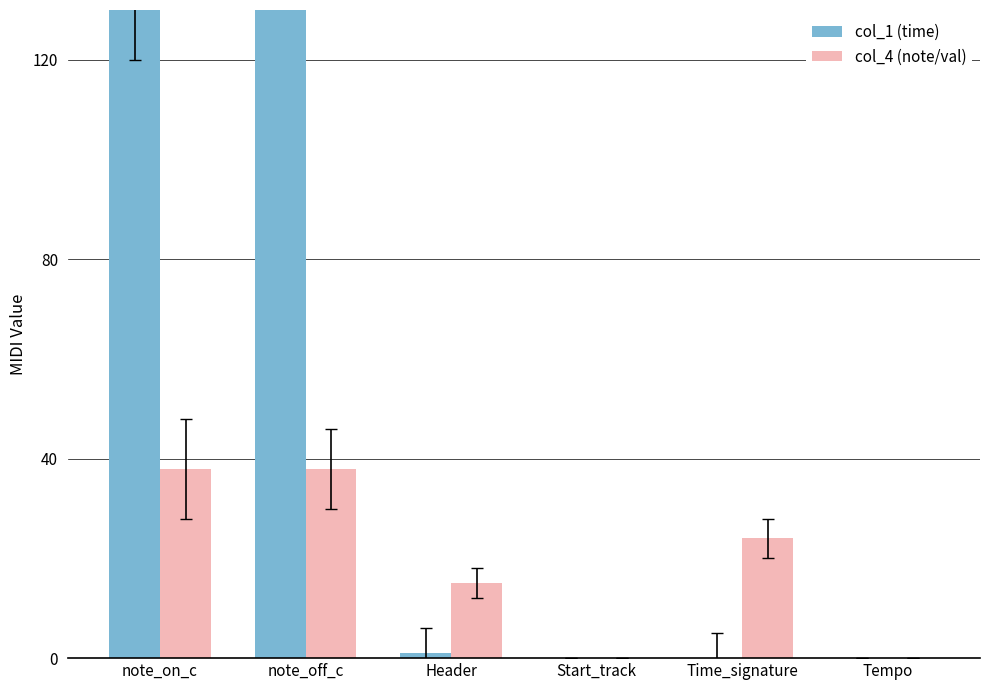

Does the chart contain any negative values?

No